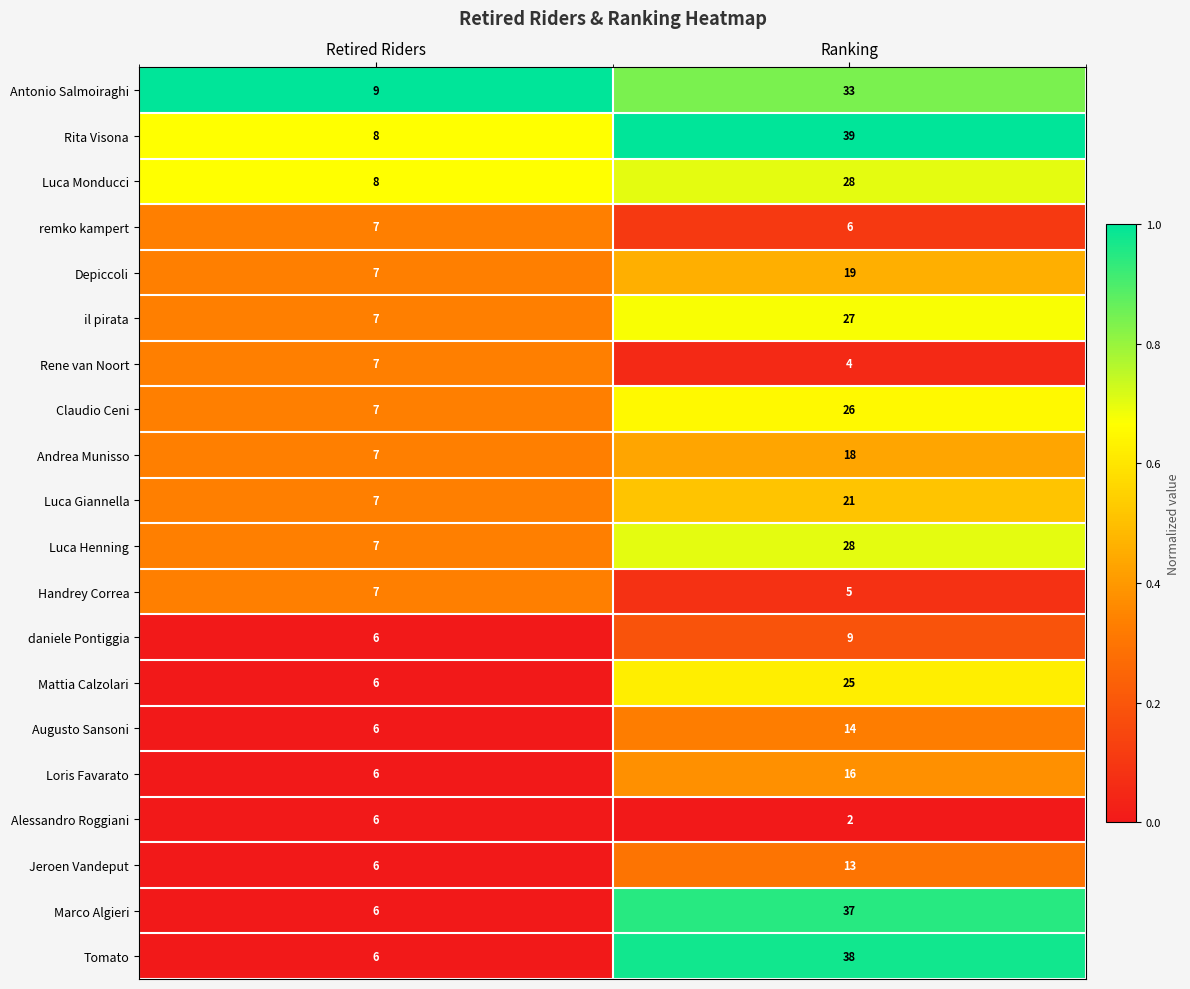

Which series changed the most between Retired Riders and Ranking?

Tomato